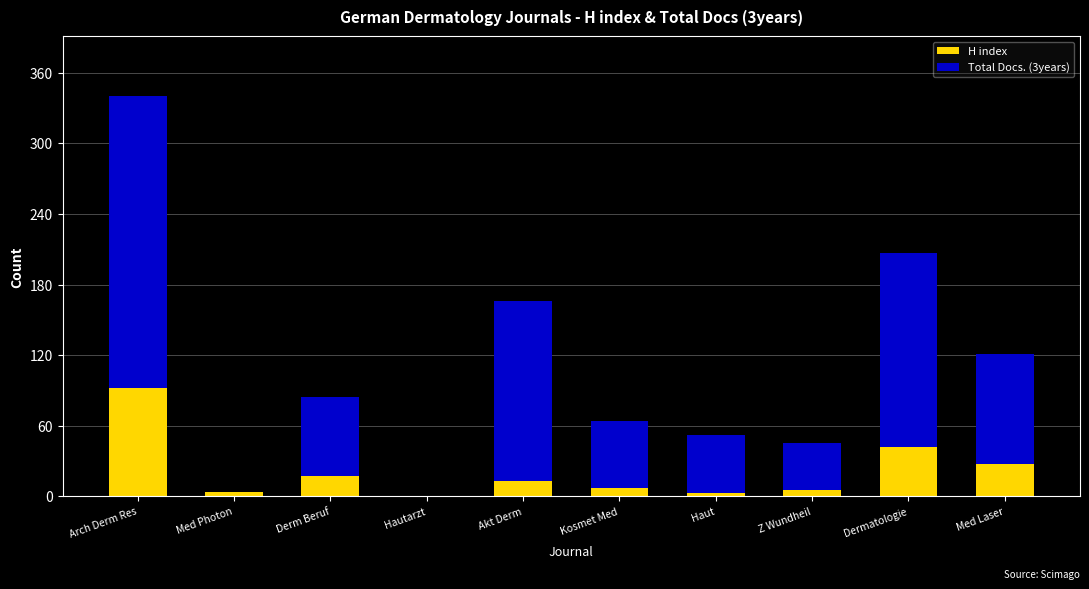

The H index series shows -36 at Hautarzt. True or false?

False